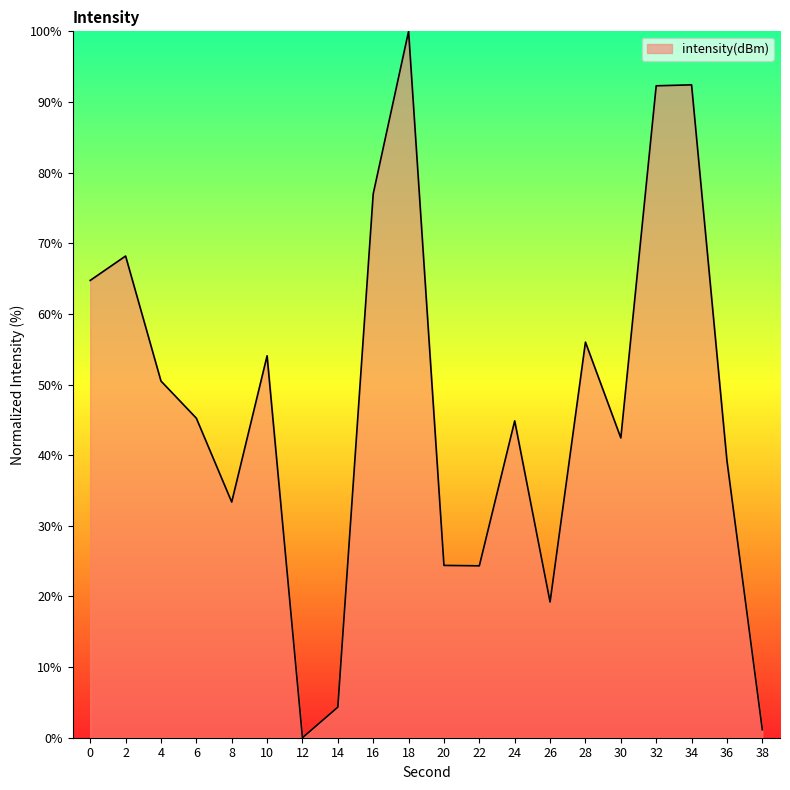

What is the difference between the maximum and minimum values?

100.0